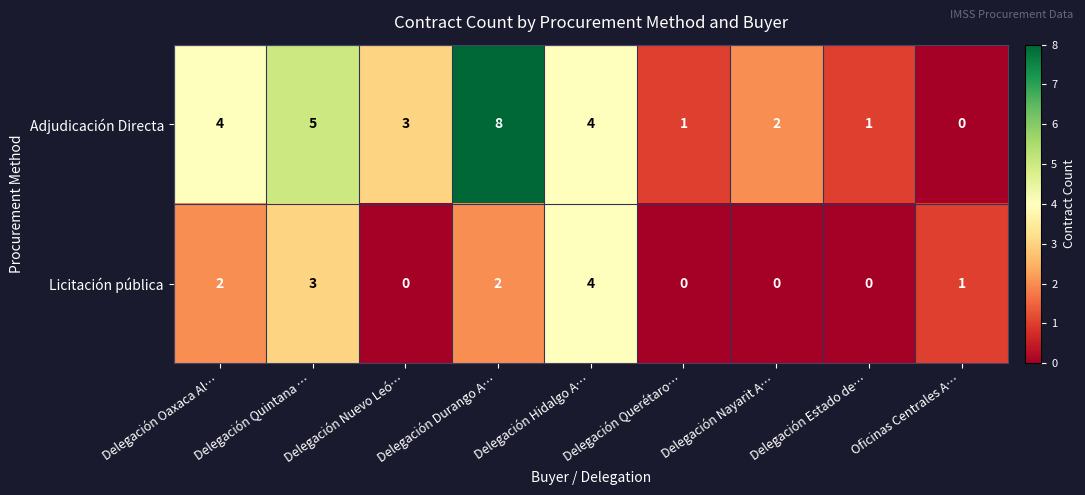

The Licitación pública series shows 0 at Delegación Querétaro…. True or false?

True